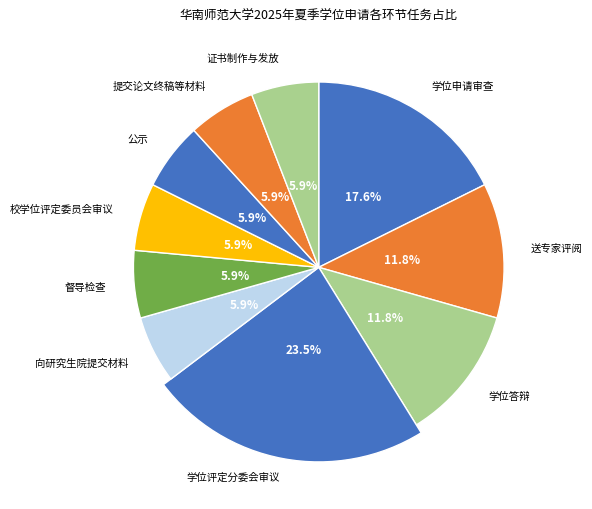

Is there a majority slice in this chart?

No